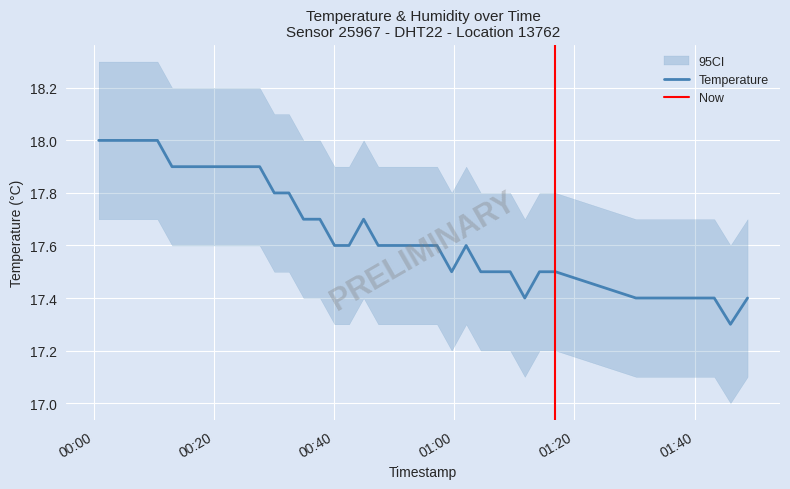

How many interior local peaks (higher than both neighbors) does the data have?

2